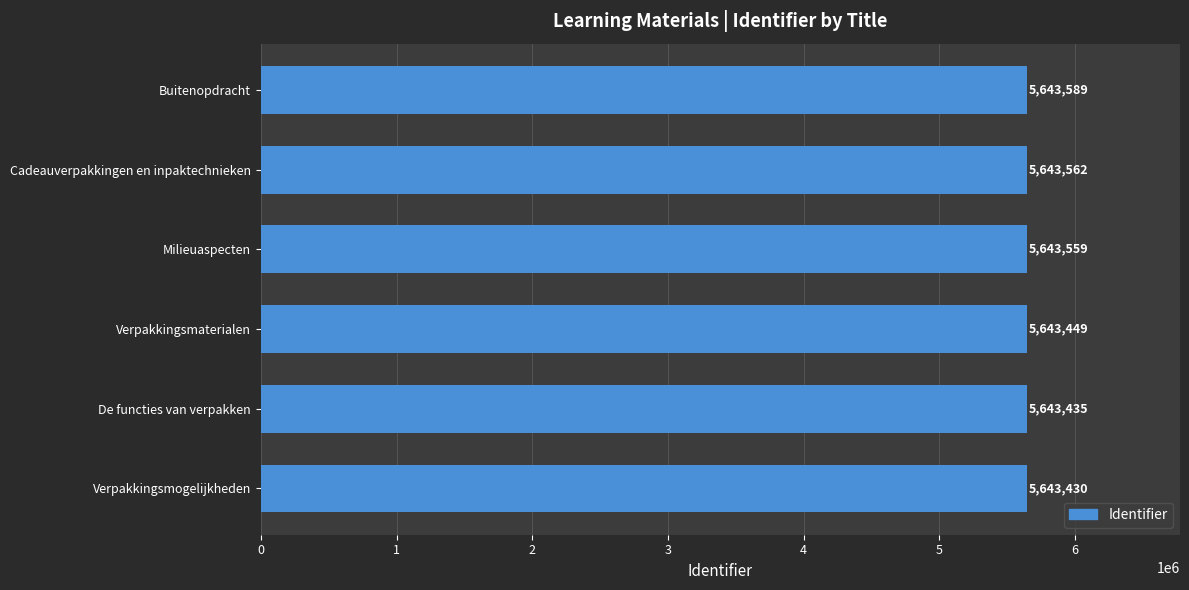

How many data points are less than 5643559?

3